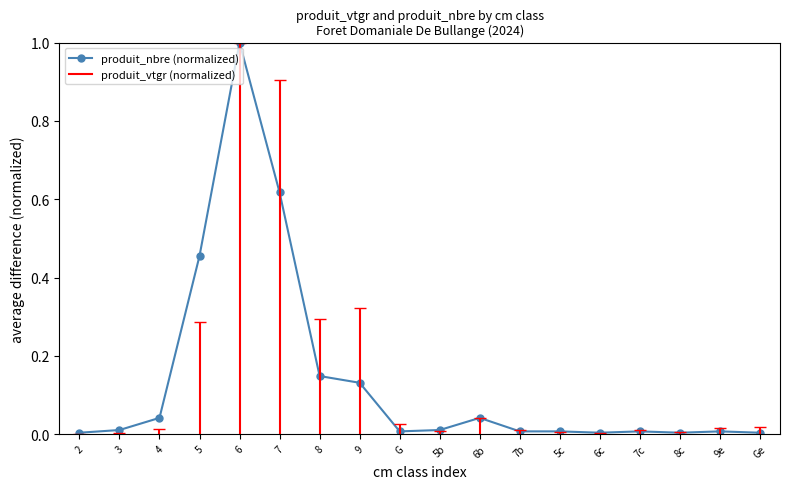

Is this an area chart (filled region under the line)?

No